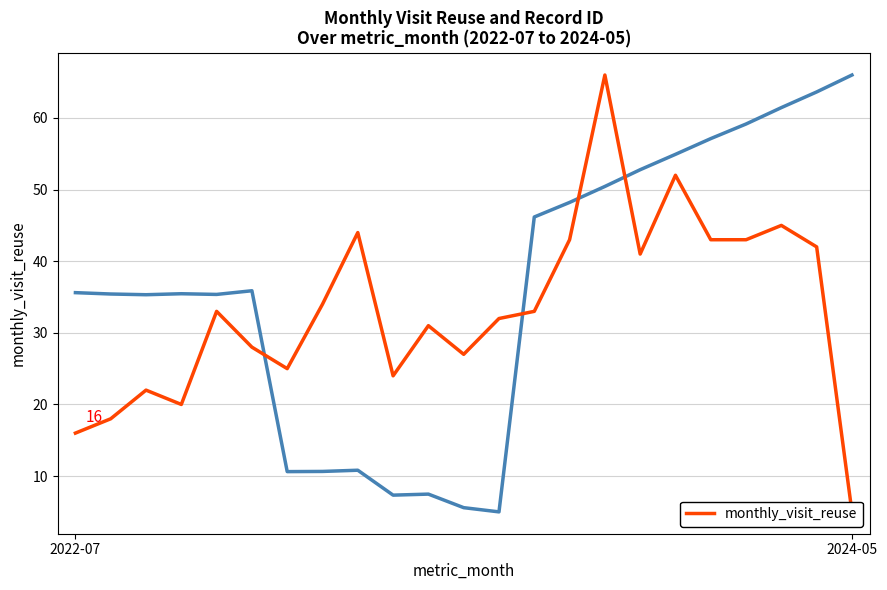

The value at 16 is 41. True or false?

True